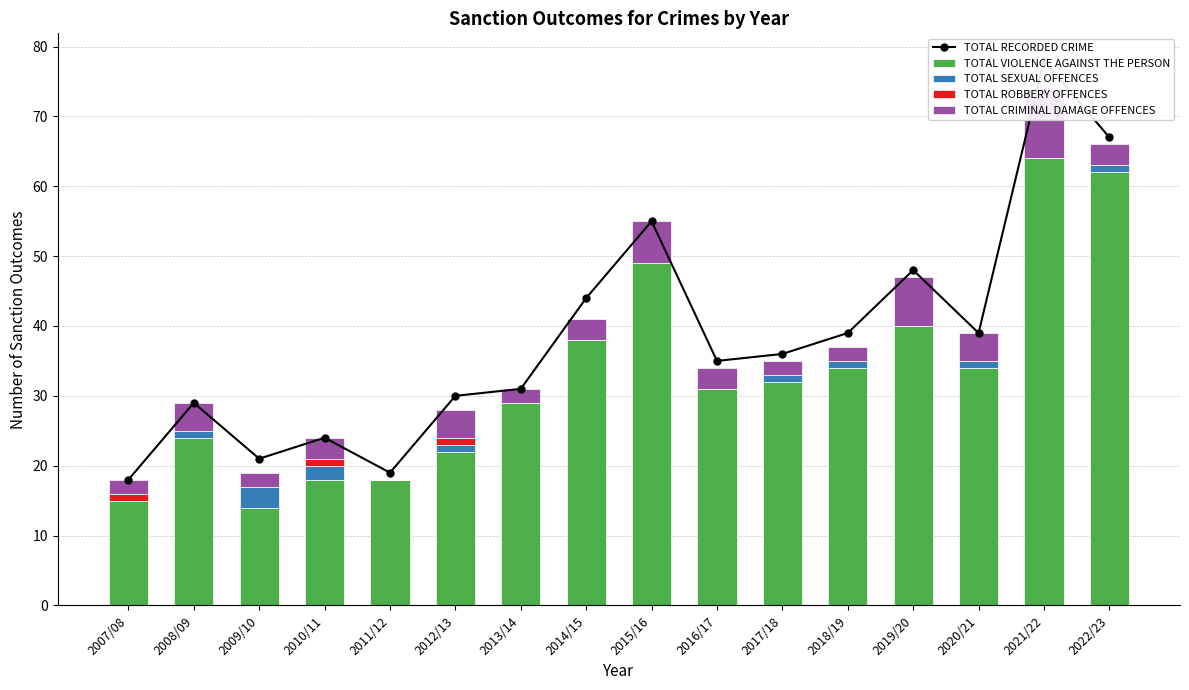

What is the sum of all TOTAL RECORDED CRIME values?

613